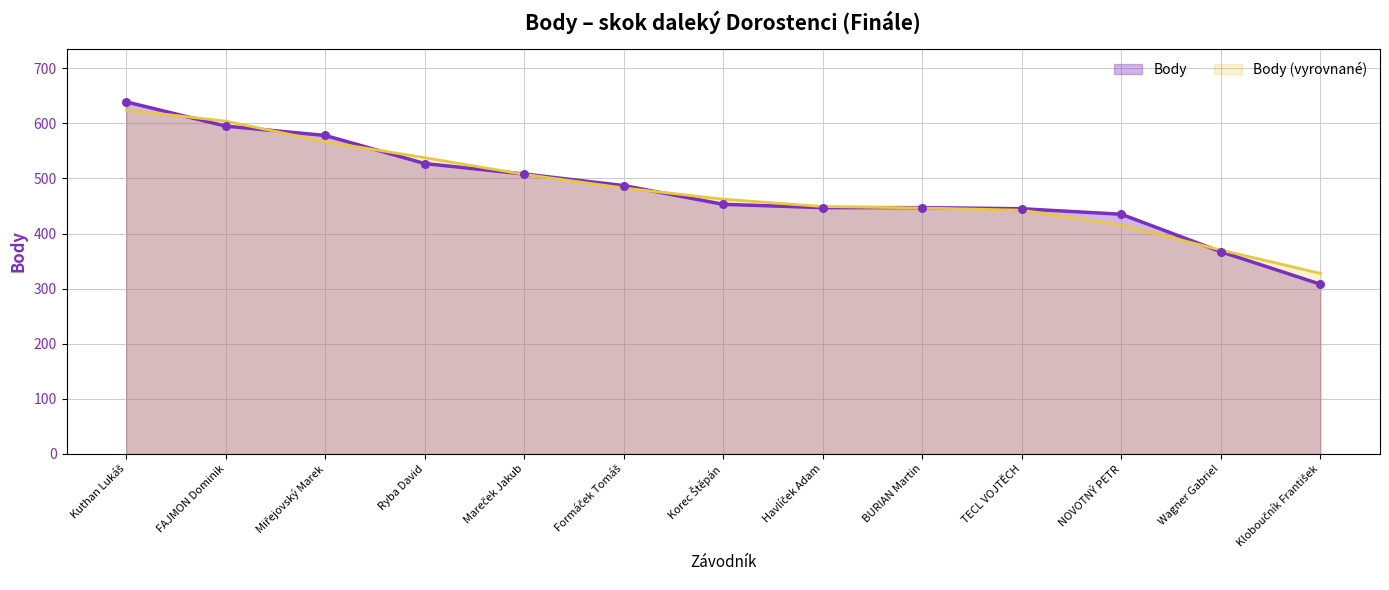

Between TECL VOJTĚCH and Mareček Jakub, which is larger?

Mareček Jakub